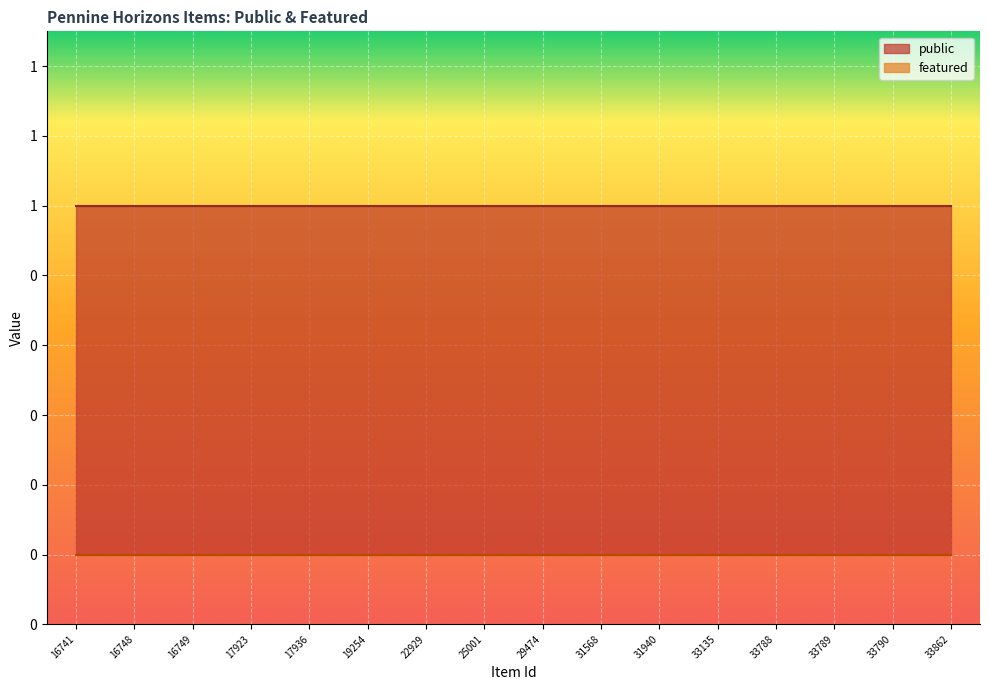

Which has a higher value, 33790 or 19254?

33790